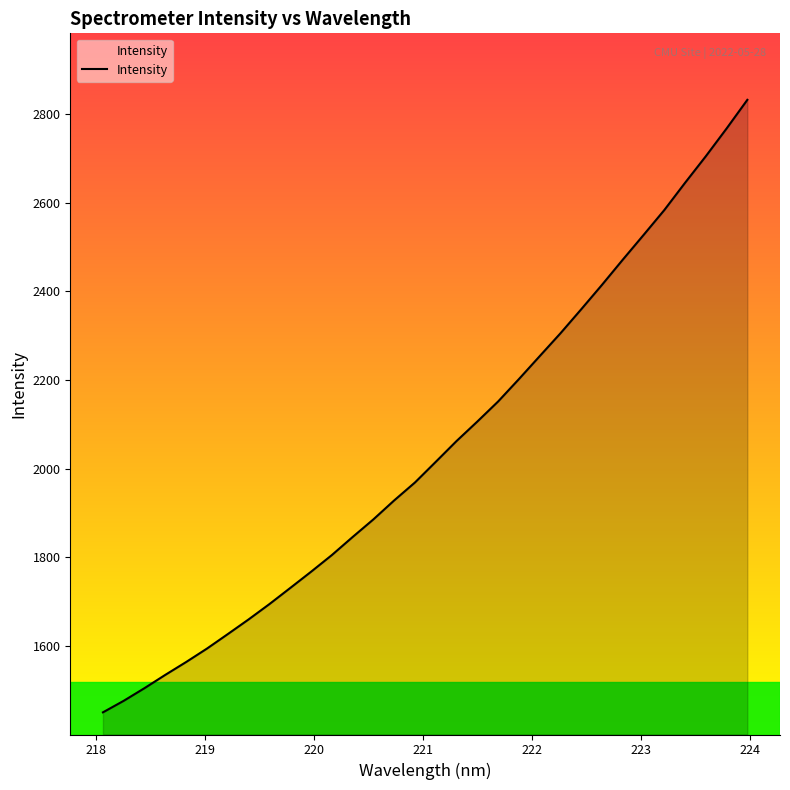

Reading left to right, list all the values displayed in this chart.

1450.6	1476.6	1505.2	1535.2	1564.1	1594.4	1627.1	1660.1	1694.7	1731.0	1767.6	1805.2	1846.0	1885.8	1928.6	1969.1	2015.7	2062.6	2106.5	2151.8	2202.3	2254.0	2305.6	2359.8	2414.9	2471.7	2527.4	2583.6	2645.2	2705.1	2767.6	2832.3